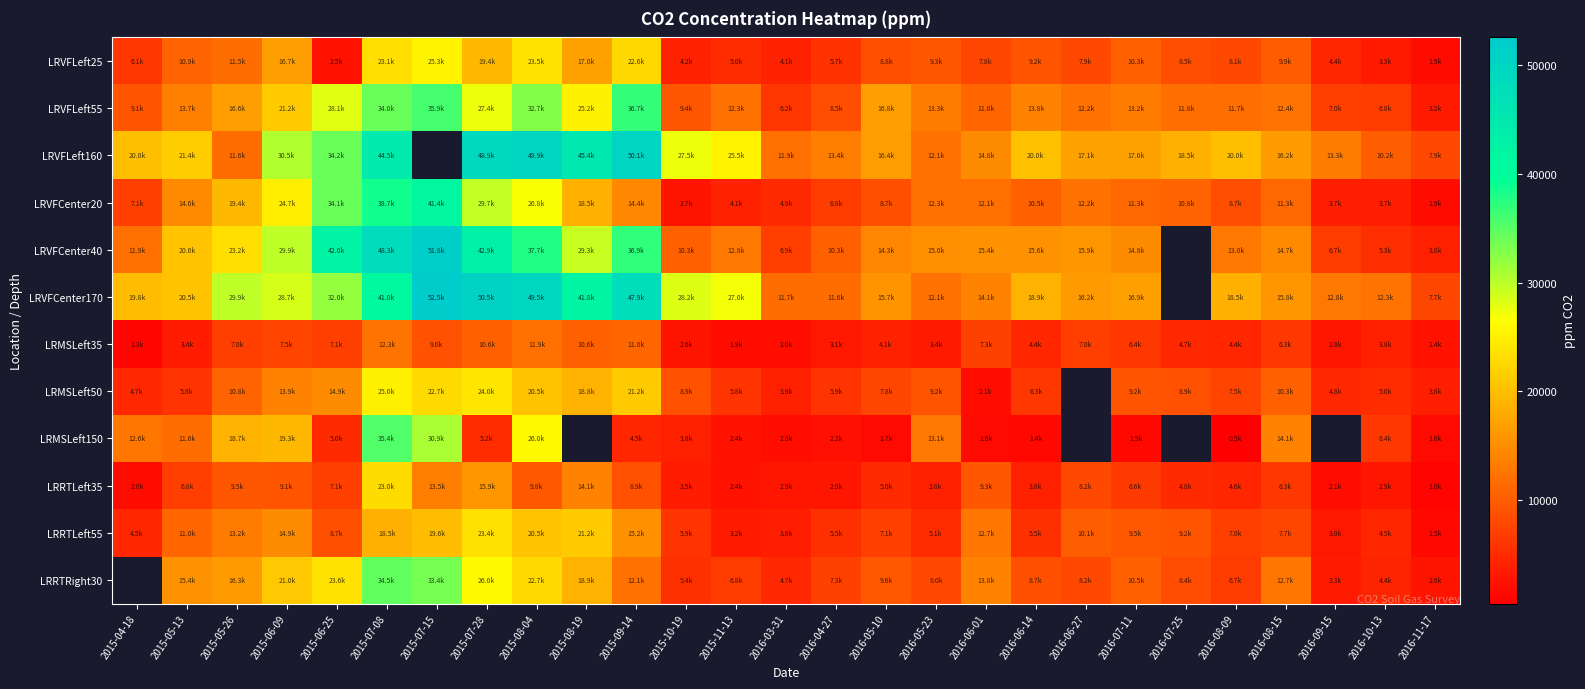

True or false: LRRTRight30 has a value of 3317.1 at 2016-09-15.

True